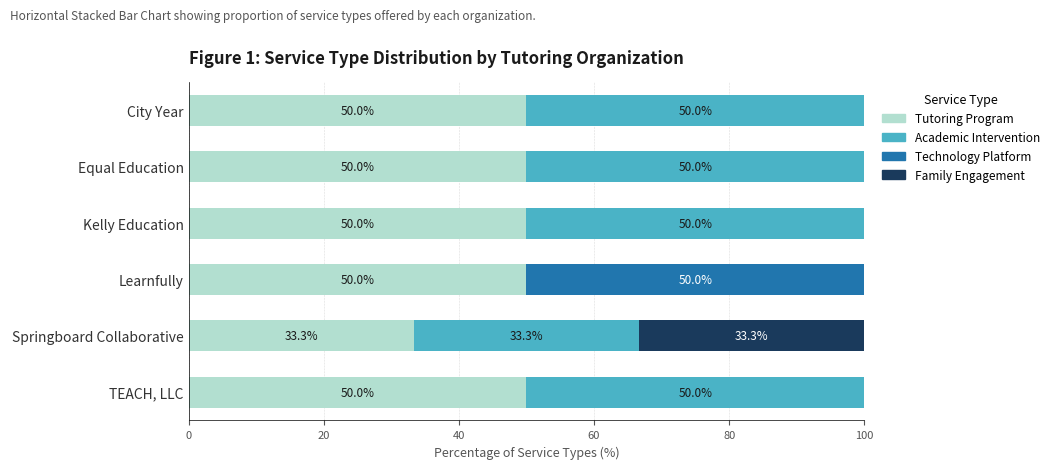

What is the total value across all series at Learnfully?

100.0